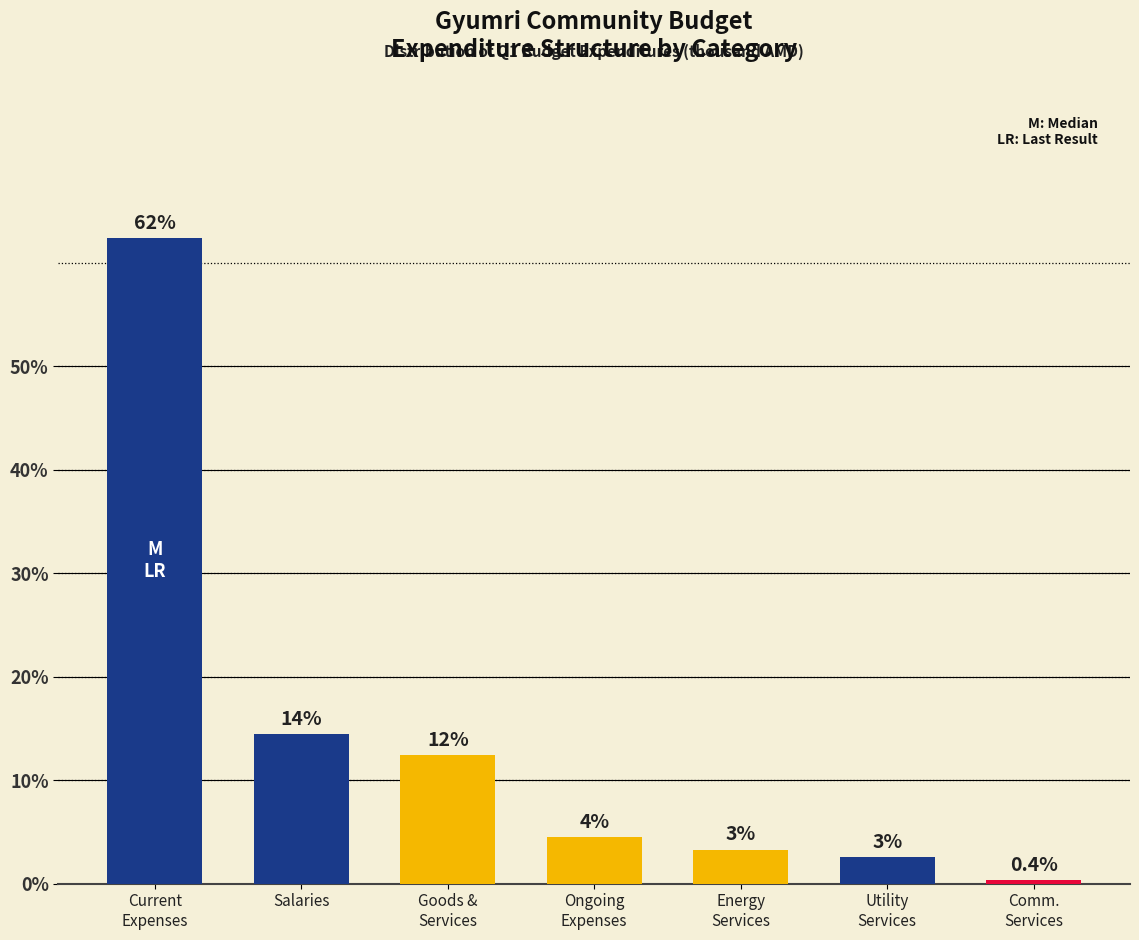

Between Utility
Services and Comm.
Services, which is larger?

Utility
Services